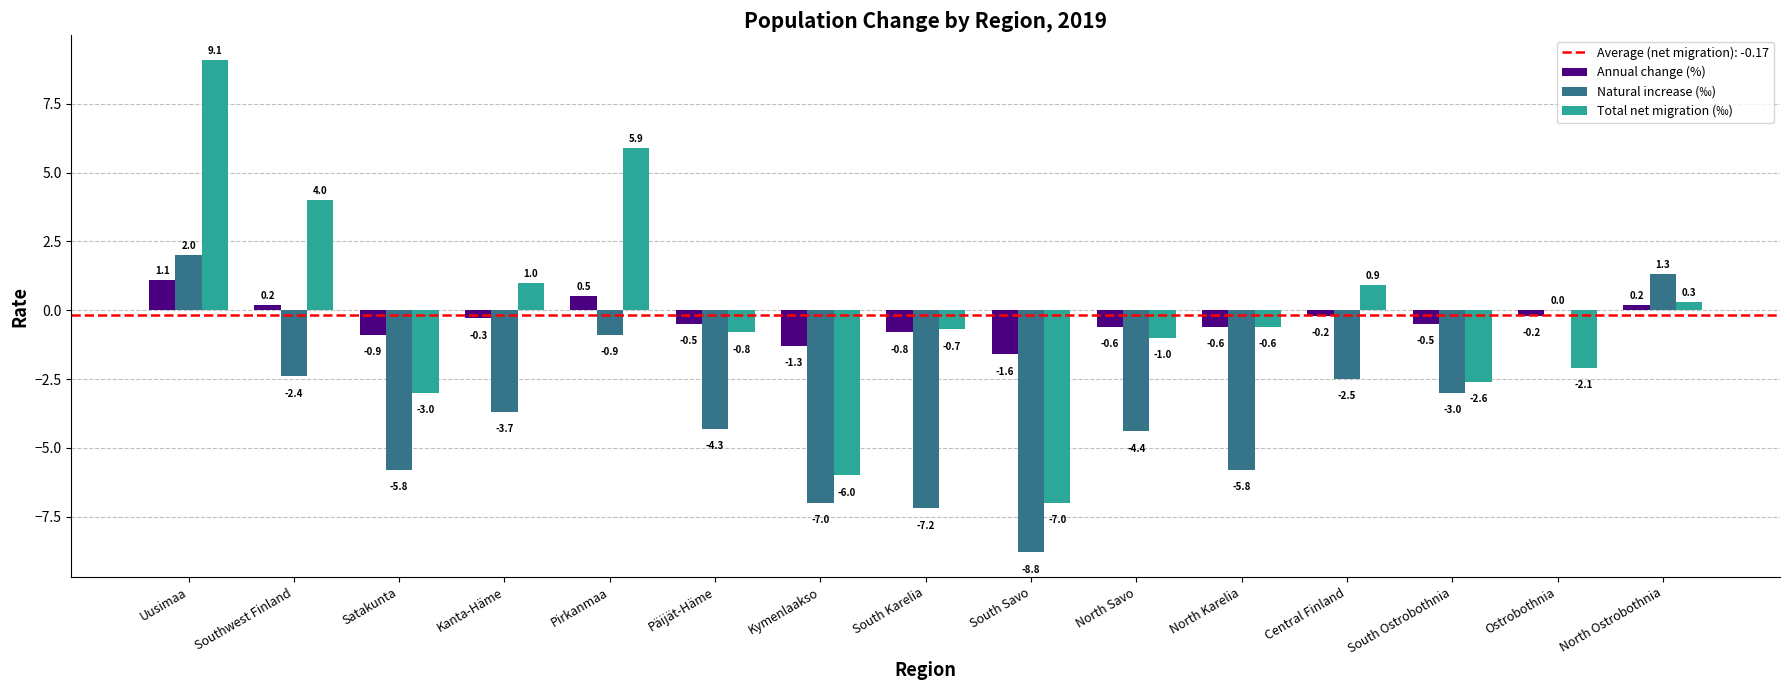

How many groups of bars are there?

15